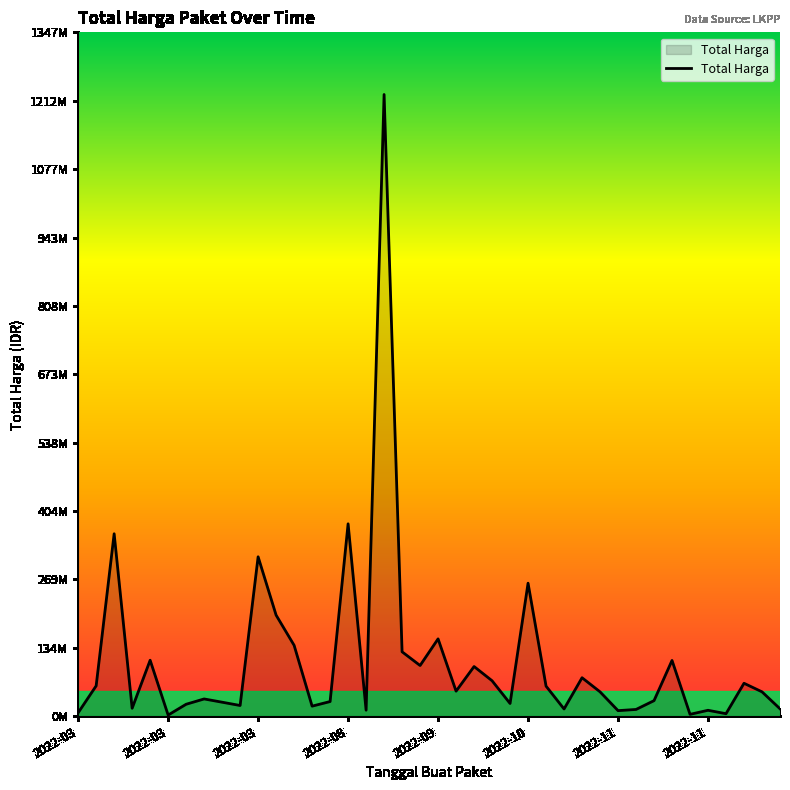

How many interior local peaks (higher than both neighbors) does the data have?

13